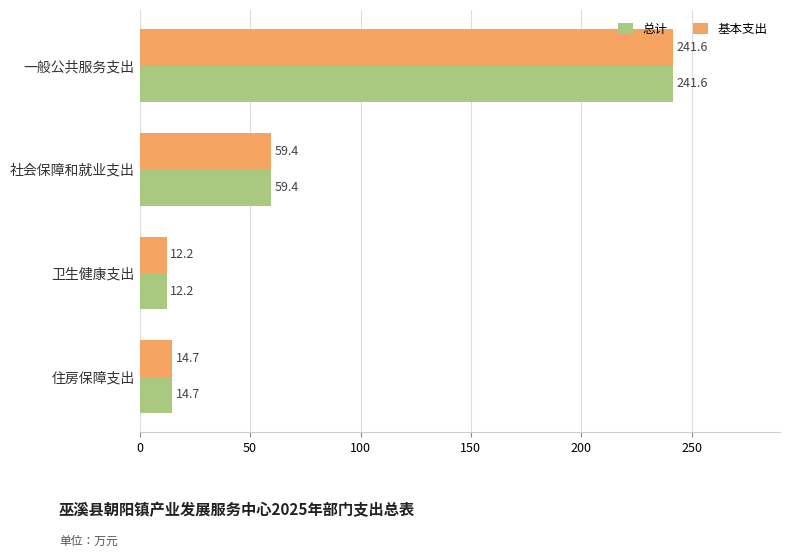

What is the difference between the maximum and minimum values in the 总计 series?

229.4